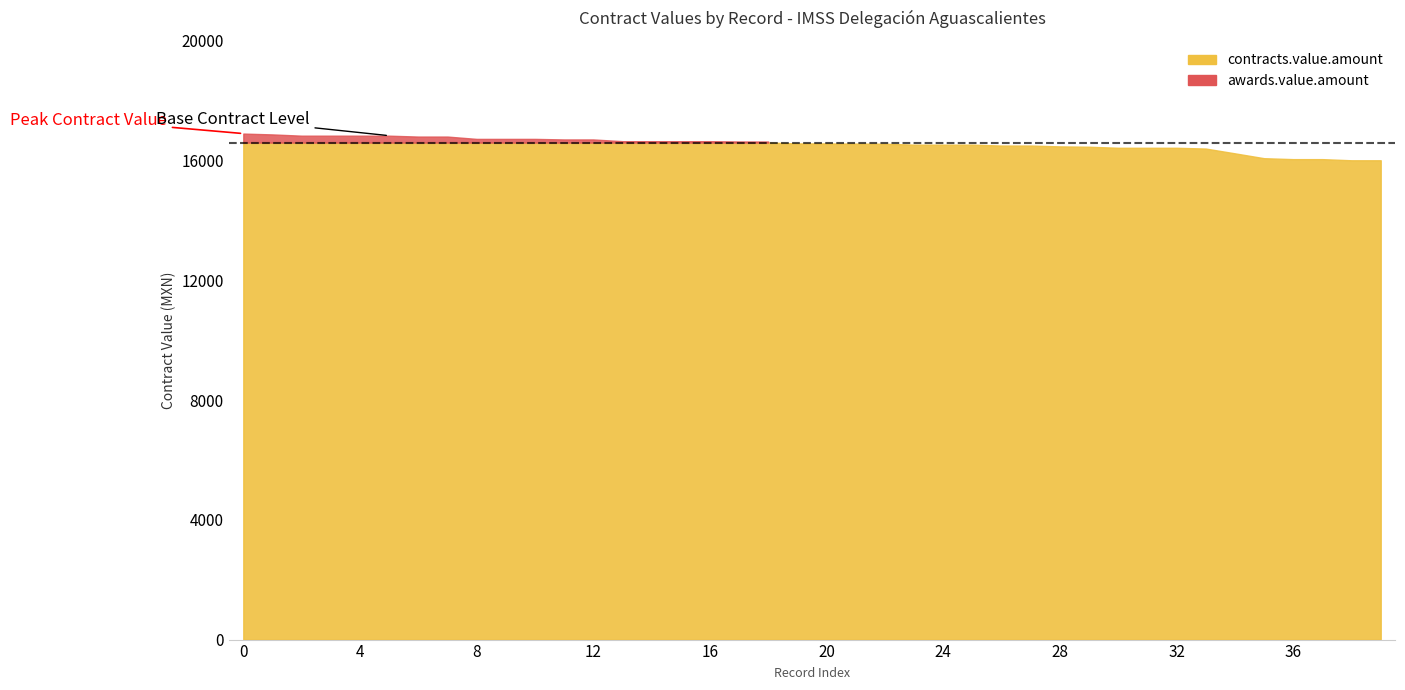

What are all the series names shown in the legend?

contracts.value.amount, awards.value.amount